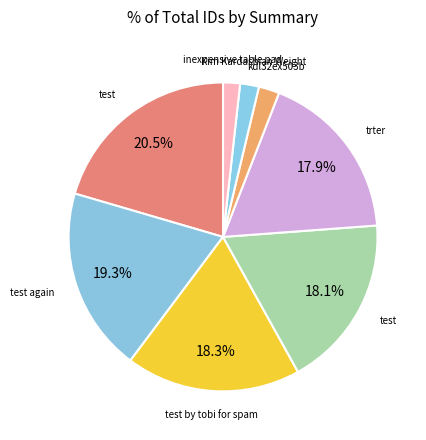

How many segments does this pie chart have?

8